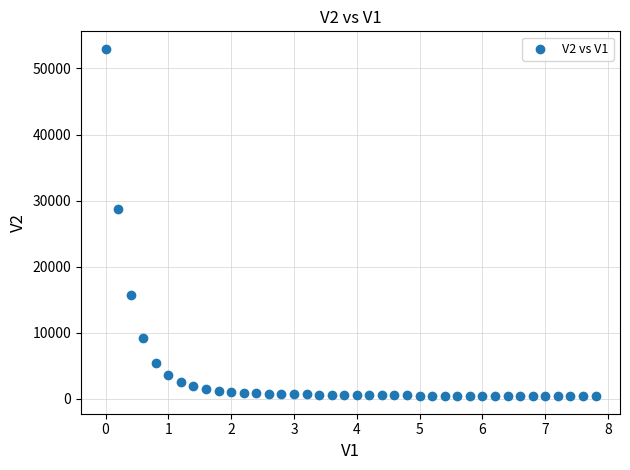

What is the range of Y values (max minus min)?

52601